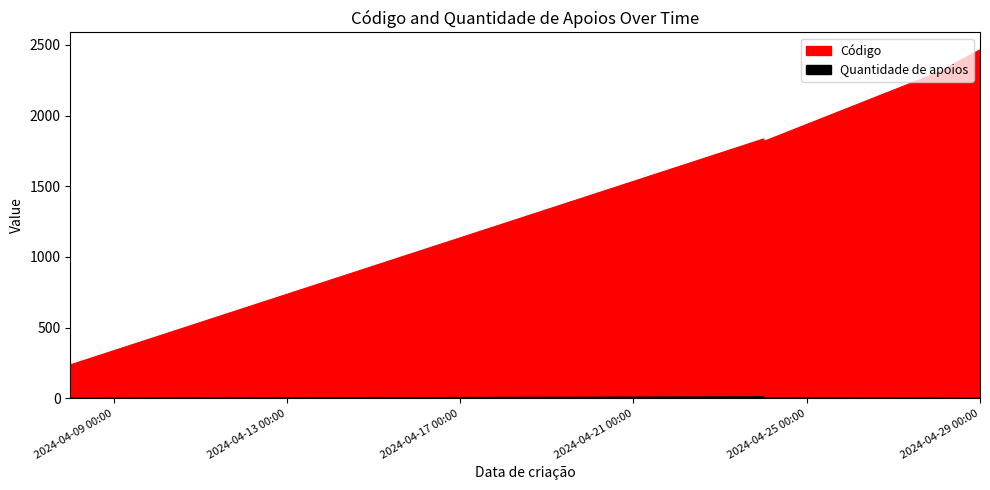

Which series has the largest total across all categories?

Código